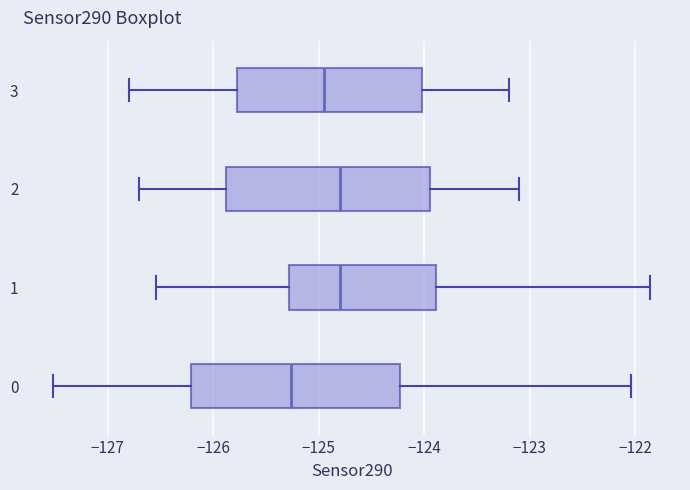

Reading bottom to top, transcribe this box plot: for each box, give where its median line is, the range the box spans, and where its two whiskers end, as read against the x-axis. The values are not printed on the chart, so give them approximately, as read against the axis.

0: median -125.3, box -126.2 to -124.2, whiskers -127.5 to -122.0
1: median -124.8, box -125.3 to -123.9, whiskers -126.5 to -121.9
2: median -124.8, box -125.9 to -123.9, whiskers -126.7 to -123.1
3: median -124.9, box -125.8 to -124.0, whiskers -126.8 to -123.2